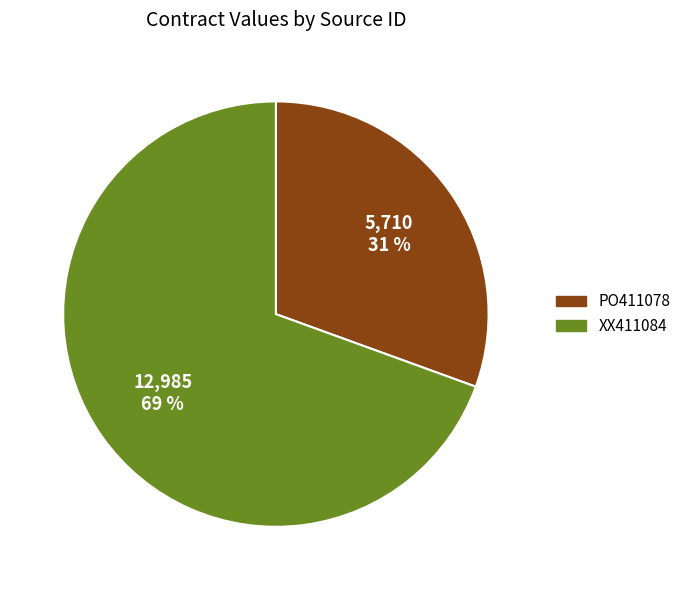

Count the number of slices in the pie.

2